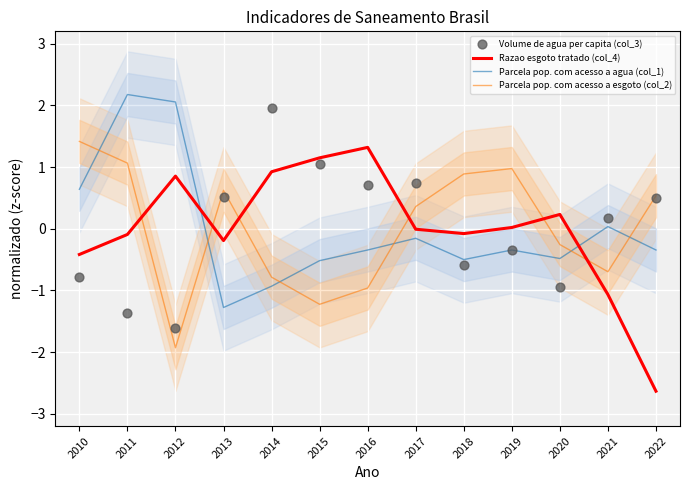

At which category is the sum across all series the highest?

2011